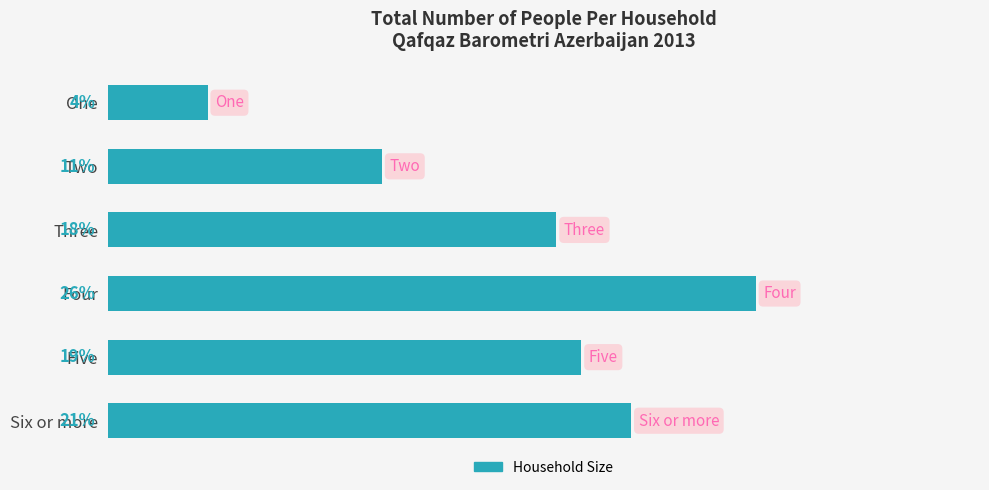

What is the label of the 4th bar from the top?

Four